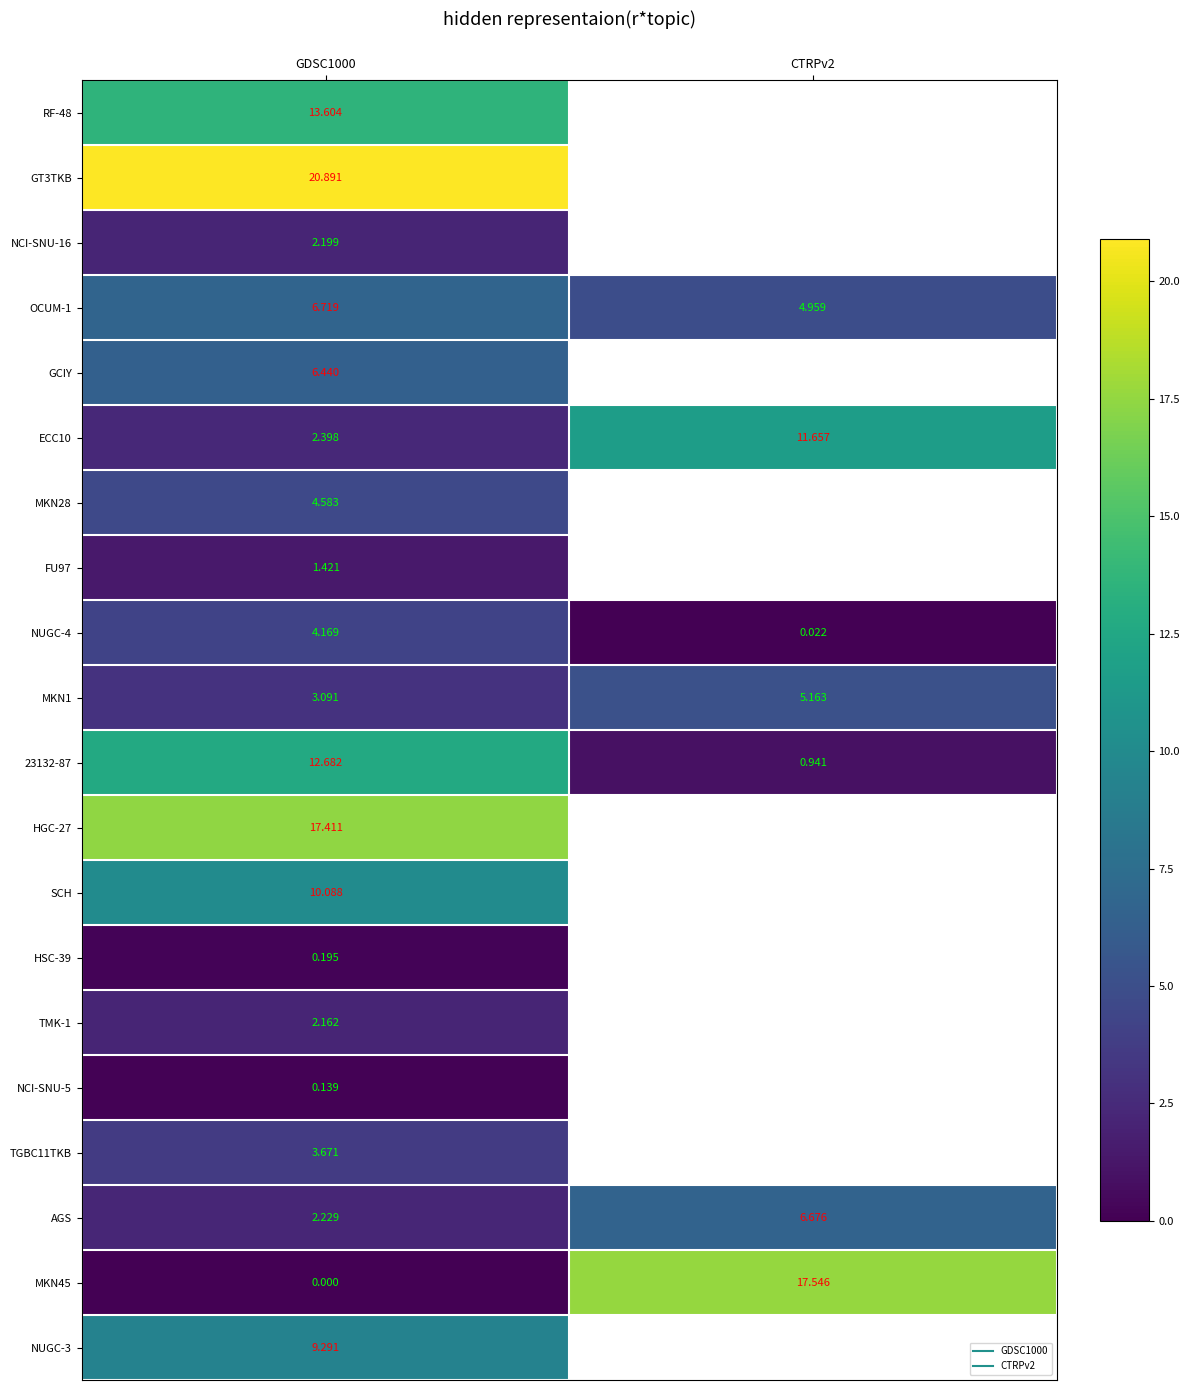

What is the total value across all series at GDSC1000?

123.4